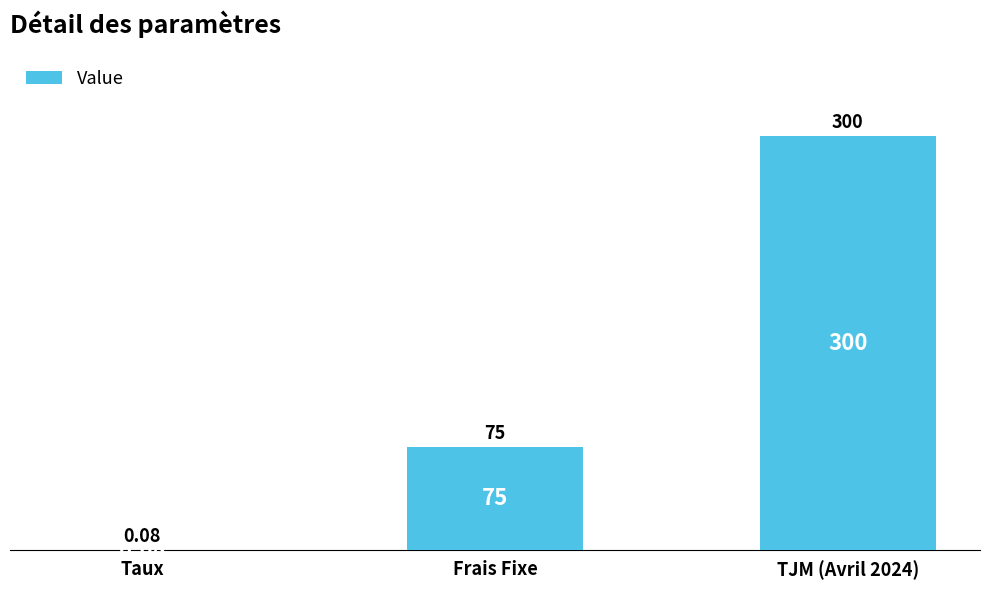

Where is the data nearest to the value 150?

Frais Fixe